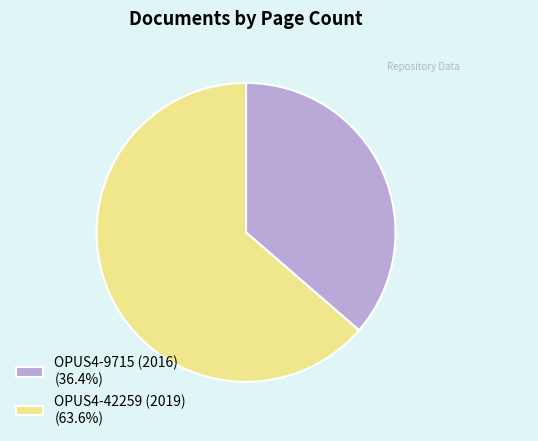

Count the number of slices in the pie.

2